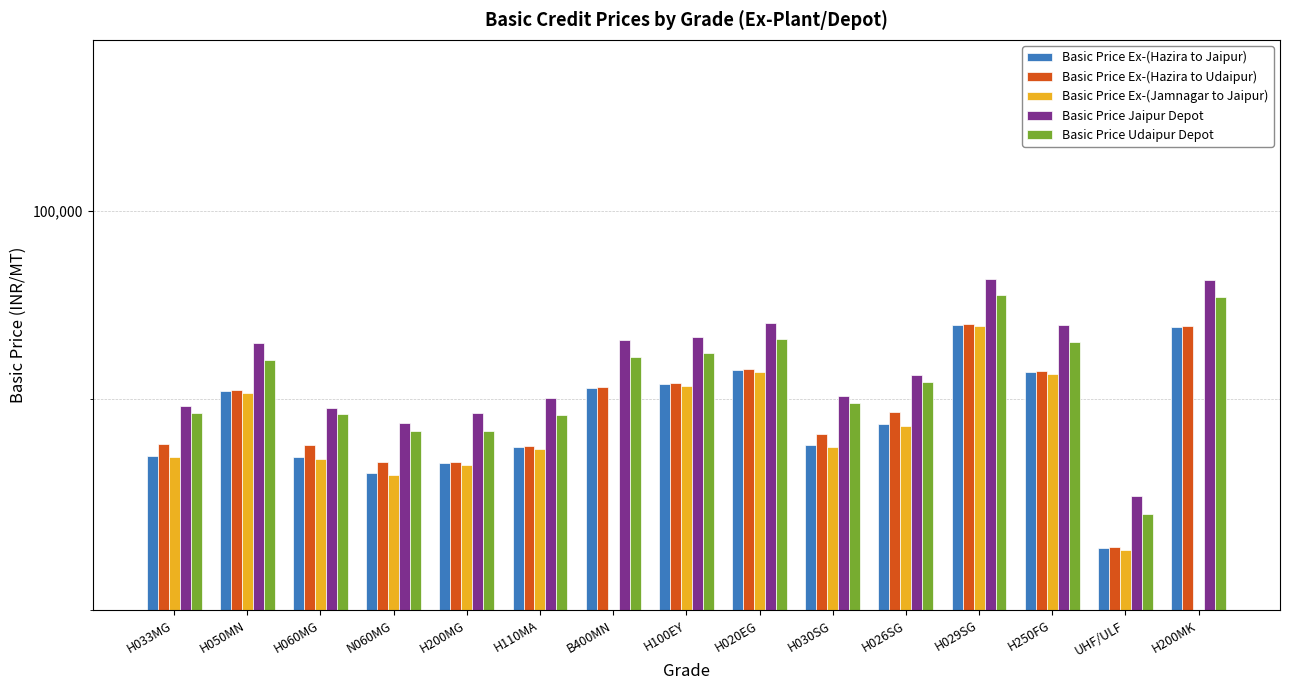

What is the difference between the maximum and minimum values in the Basic Price Jaipur Depot series?

10990.0